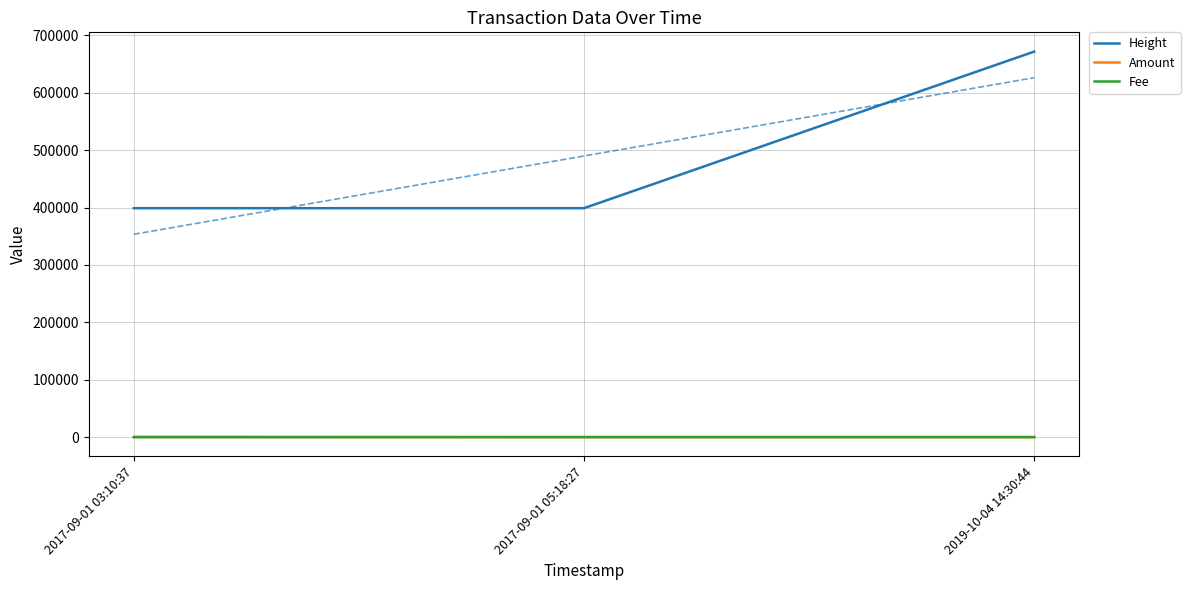

How many lines are shown in the chart?

3